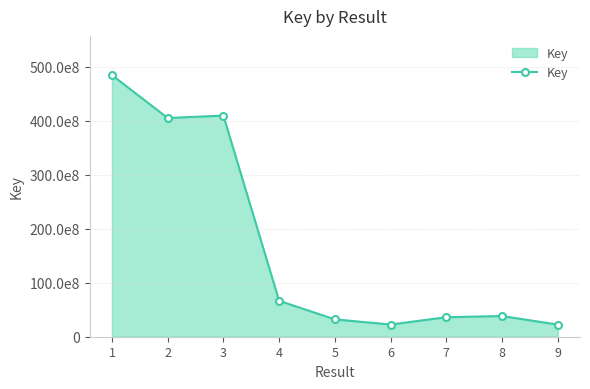

How many lines are shown in the chart?

1